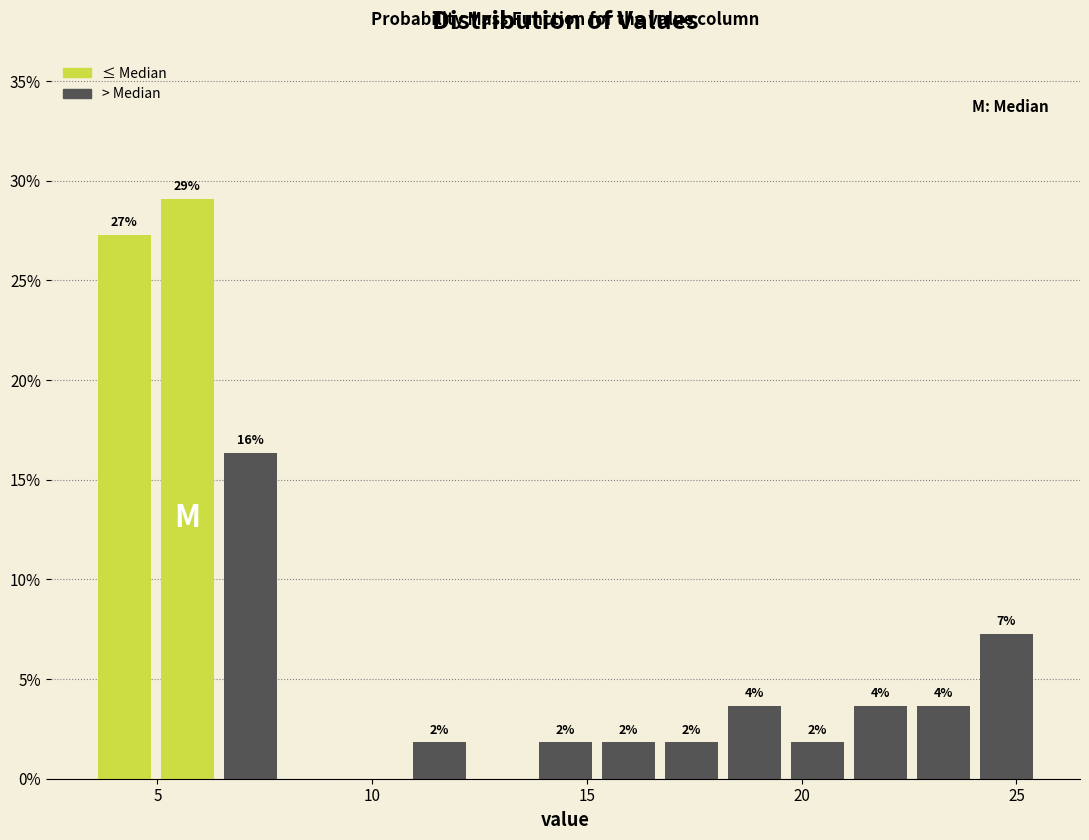

Around what value on the x-axis is the tallest bar? Give the approximate position of its centre, as read against the axis.

5.5